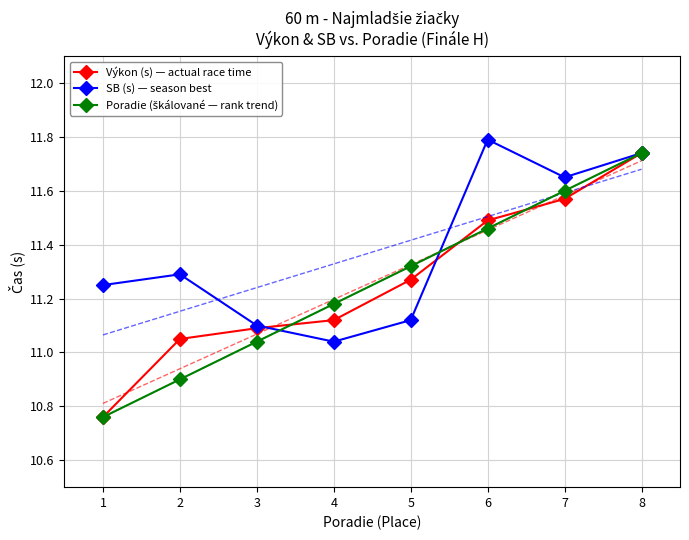

What is the difference between the SB (s) — season best values at 5 and 2?

0.2